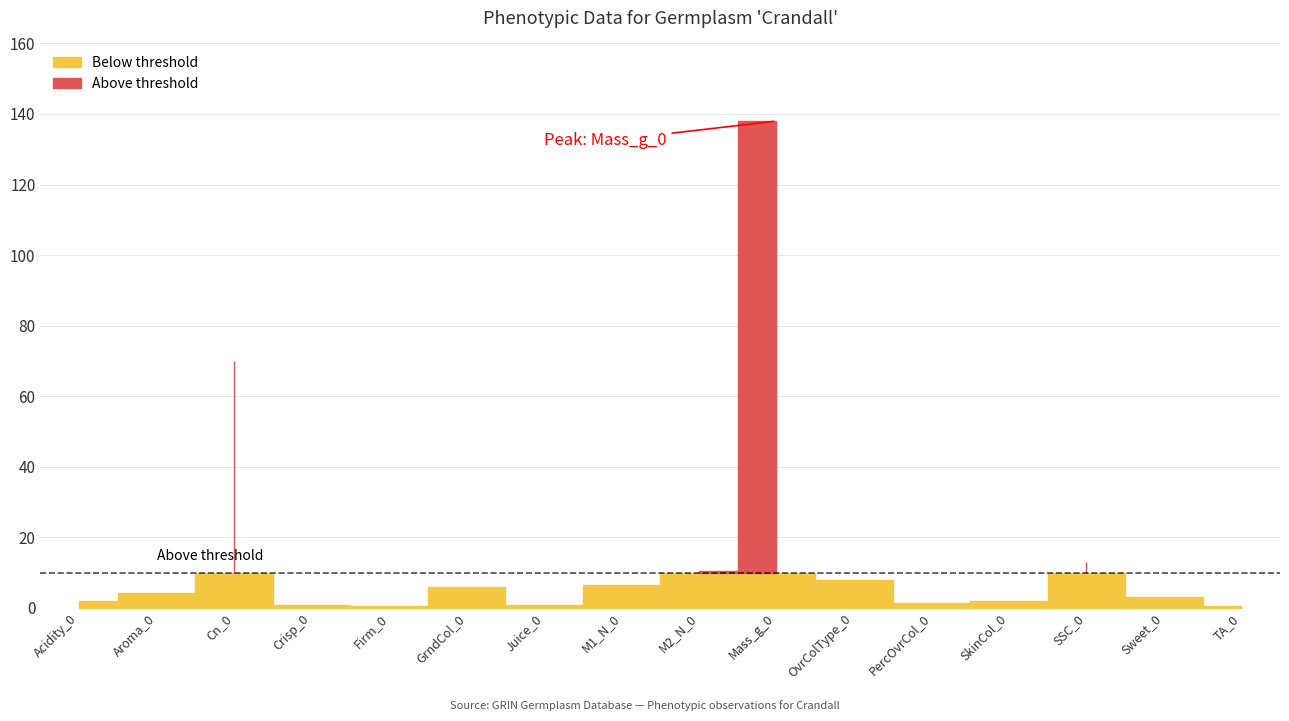

True or false: the data shows 0.6 at TA_0.

False